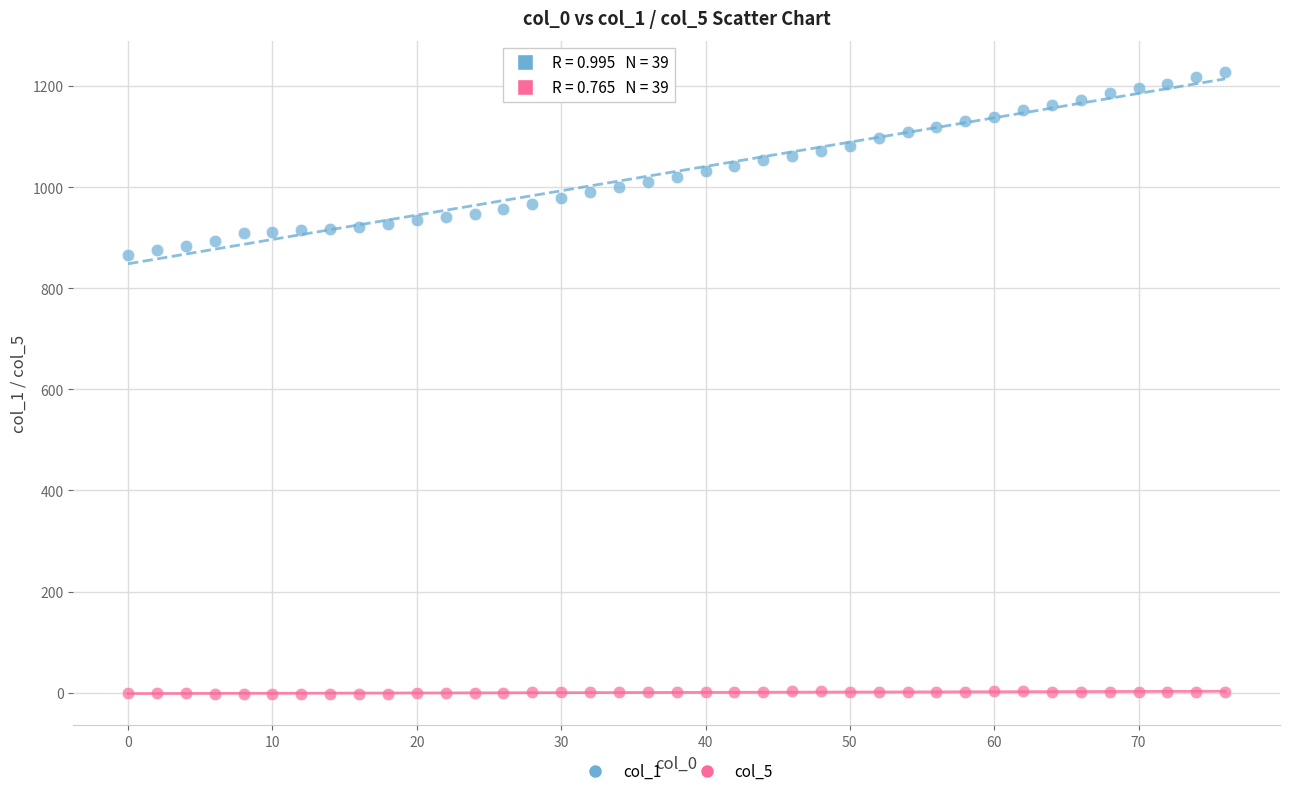

Across all data points, what is the range of X values (max minus min)?

76.0